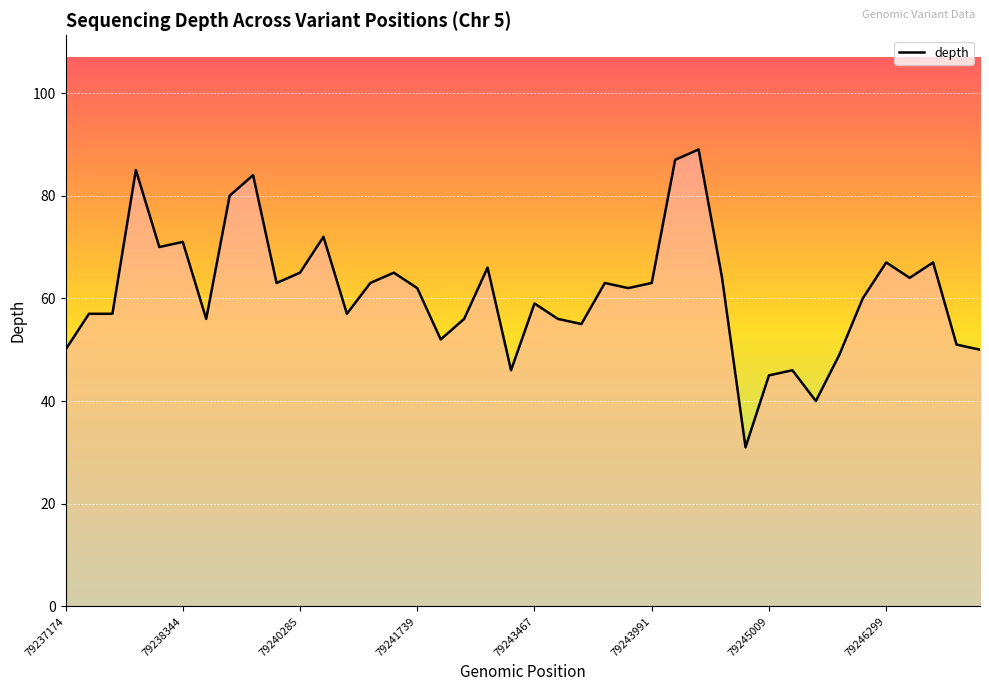

What is the difference between the maximum and minimum values?

58